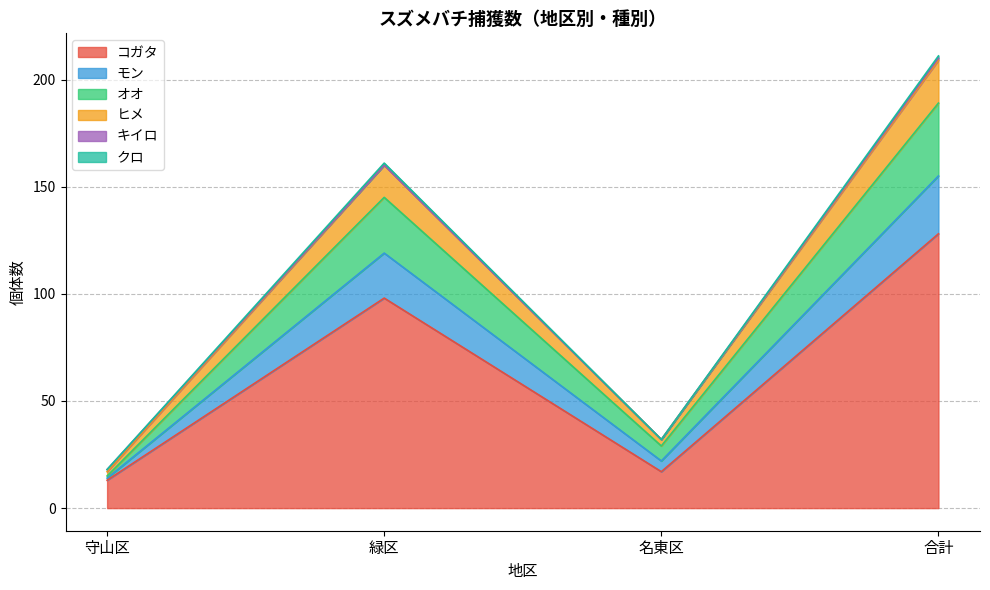

How many lines are shown in the chart?

6